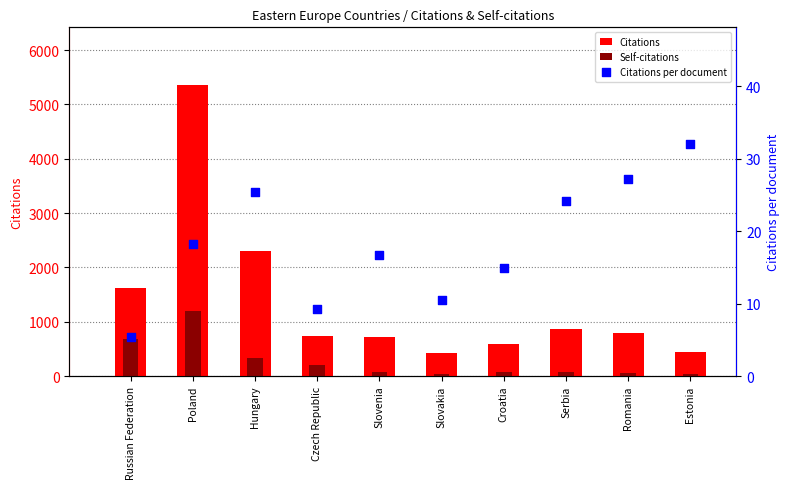

Is the value of Citations at Slovenia greater than the value of Self-citations at Poland?

No